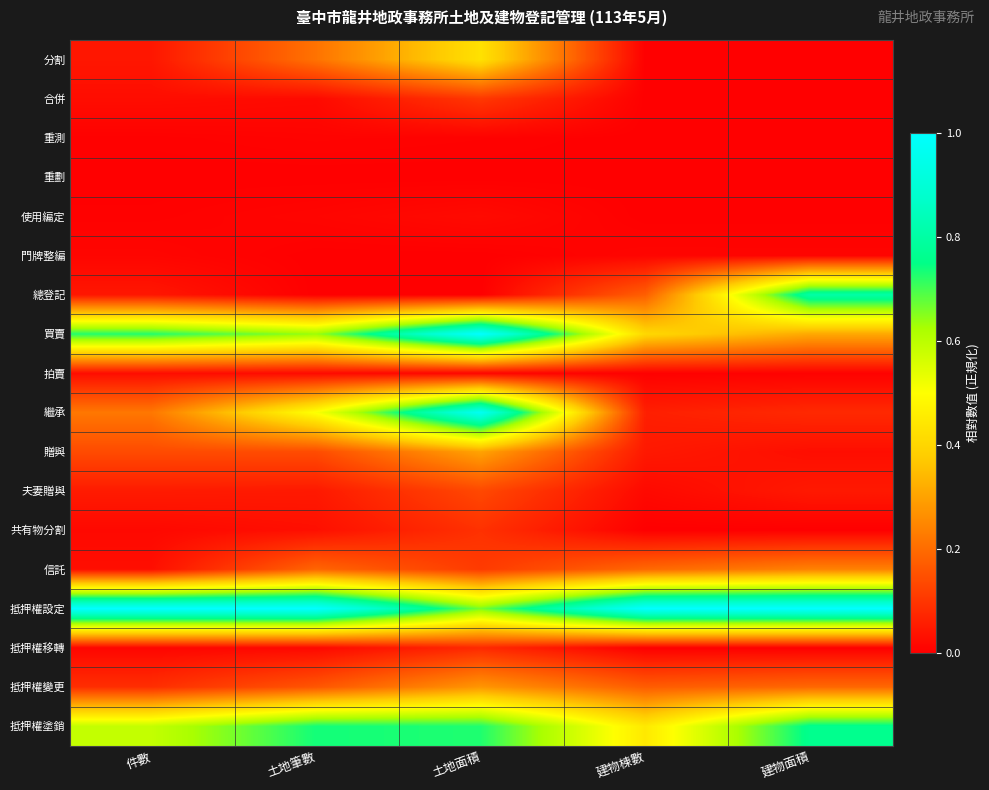

Reading left to right, transcribe all the data shown in this chart.

分割: 件數=0.0	土地筆數=0.2	土地面積=0.4	建物棟數=0.0	建物面積=0.0
合併: 件數=0.0	土地筆數=0.0	土地面積=0.1	建物棟數=0.0	建物面積=0.0
重測: 件數=0.0	土地筆數=0.0	土地面積=0.0	建物棟數=0.0	建物面積=0.0
重劃: 件數=0.0	土地筆數=0.0	土地面積=0.0	建物棟數=0.0	建物面積=0.0
使用編定: 件數=0.0	土地筆數=0.0	土地面積=0.0	建物棟數=0.0	建物面積=0.0
門牌整編: 件數=0.0	土地筆數=0.0	土地面積=0.0	建物棟數=0.0	建物面積=0.0
總登記: 件數=0.0	土地筆數=0.0	土地面積=0.0	建物棟數=0.2	建物面積=0.8
買賣: 件數=0.7	土地筆數=0.6	土地面積=1.0	建物棟數=0.4	建物面積=0.3
拍賣: 件數=0.0	土地筆數=0.0	土地面積=0.0	建物棟數=0.0	建物面積=0.0
繼承: 件數=0.2	土地筆數=0.5	土地面積=1.0	建物棟數=0.1	建物面積=0.1
贈與: 件數=0.1	土地筆數=0.1	土地面積=0.3	建物棟數=0.0	建物面積=0.0
夫妻贈與: 件數=0.1	土地筆數=0.0	土地面積=0.1	建物棟數=0.0	建物面積=0.0
共有物分割: 件數=0.0	土地筆數=0.0	土地面積=0.1	建物棟數=0.0	建物面積=0.0
信託: 件數=0.0	土地筆數=0.2	土地面積=0.1	建物棟數=0.2	建物面積=0.2
抵押權設定: 件數=1.0	土地筆數=1.0	土地面積=0.7	建物棟數=1.0	建物面積=1.0
抵押權移轉: 件數=0.0	土地筆數=0.0	土地面積=0.1	建物棟數=0.0	建物面積=0.0
抵押權變更: 件數=0.1	土地筆數=0.2	土地面積=0.3	建物棟數=0.2	建物面積=0.2
抵押權塗銷: 件數=0.6	土地筆數=0.7	土地面積=0.7	建物棟數=0.4	建物面積=0.8